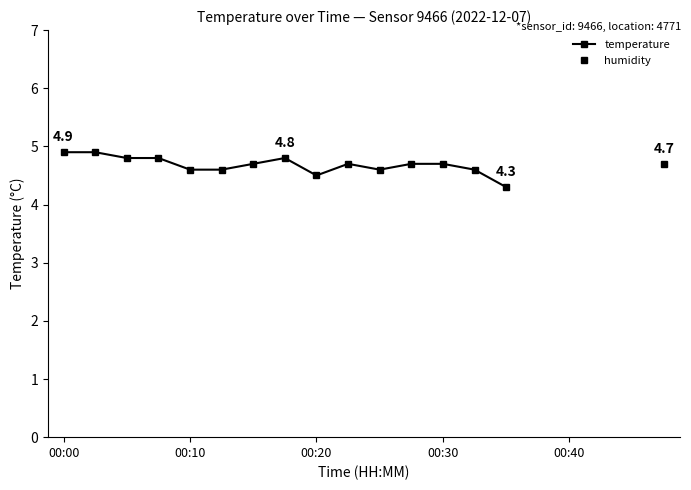

Count the temperature values in the range 4 to 5.

15